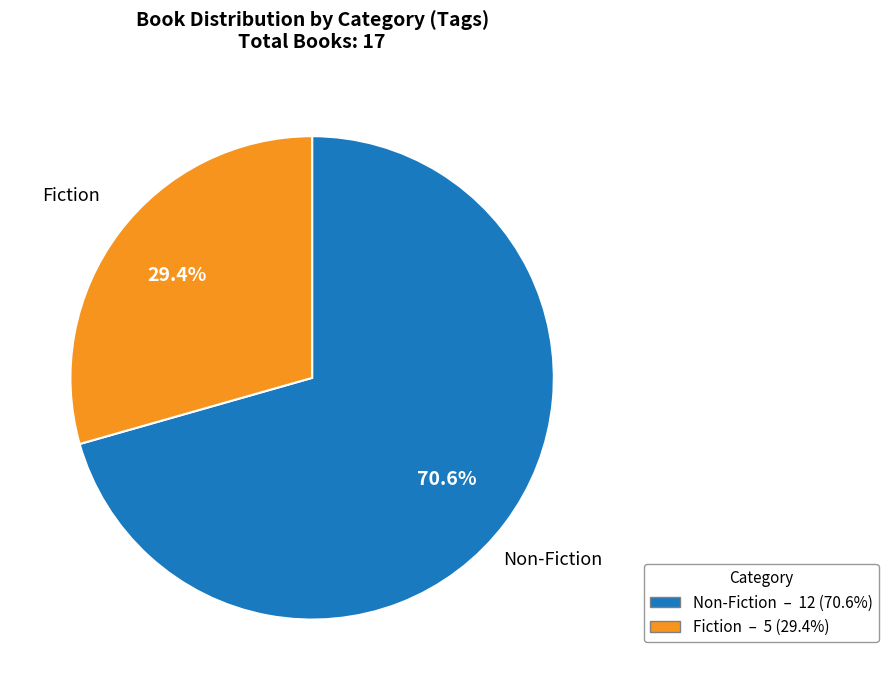

Approximately how many times larger is the value at Non-Fiction compared to Fiction?

2.4